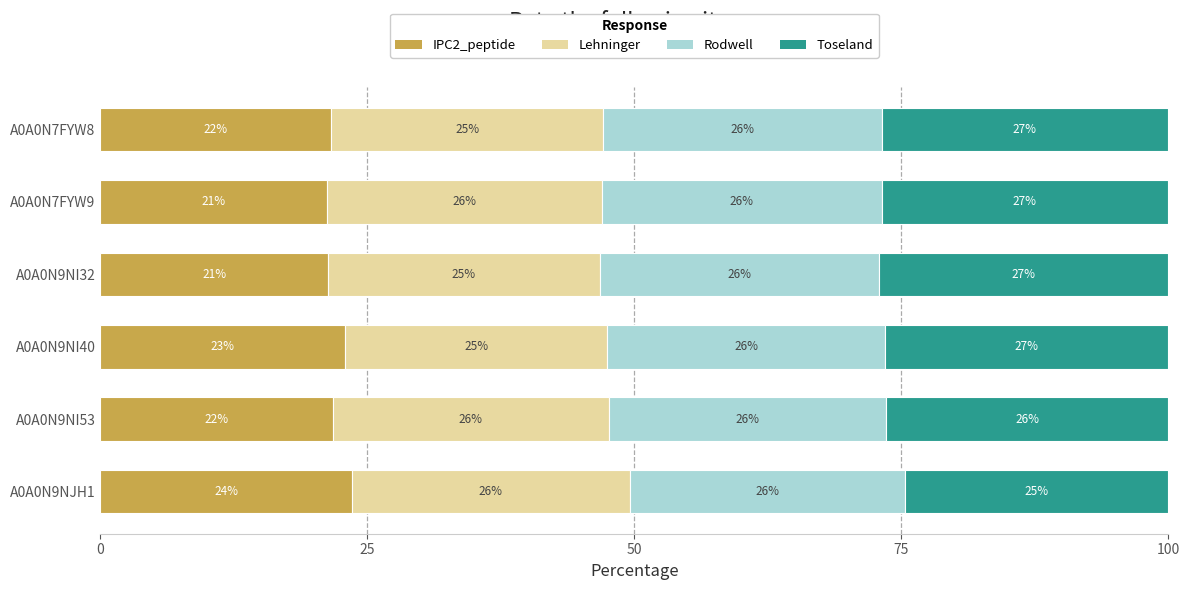

What are all the series names shown in the legend?

IPC2_peptide, Lehninger, Rodwell, Toseland